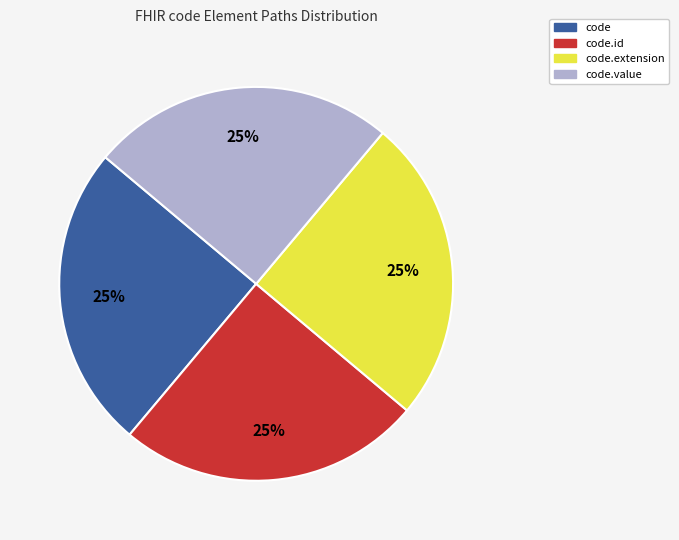

Does any single category account for the majority?

No